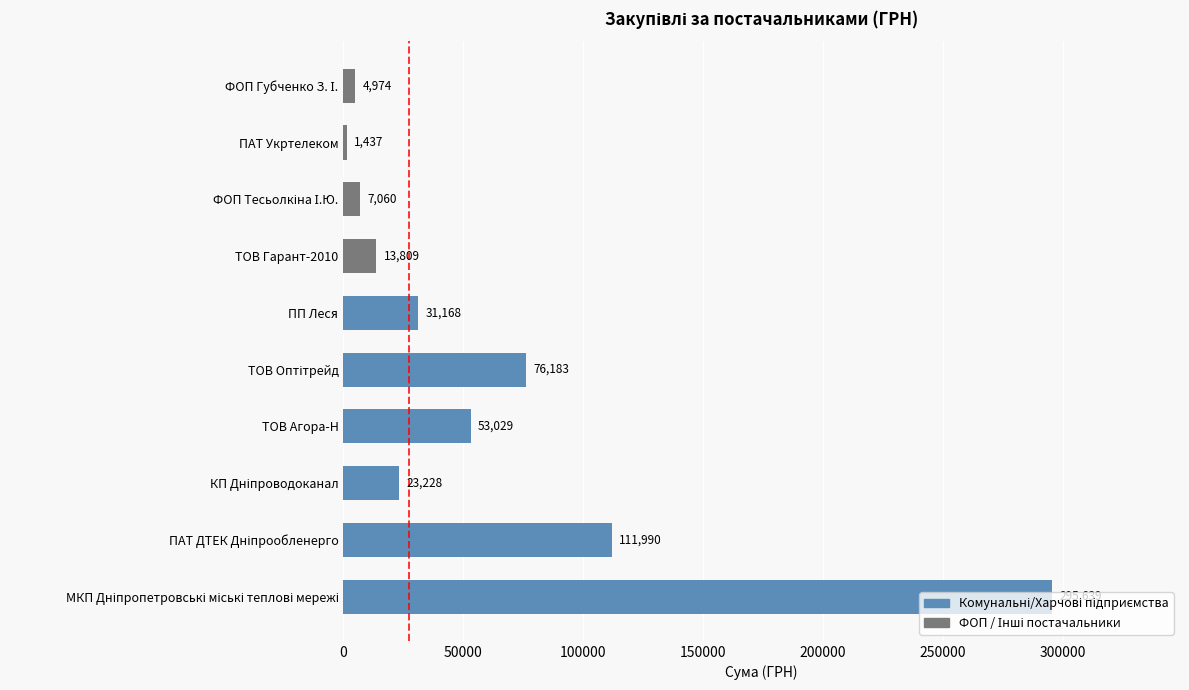

Which label corresponds to the smallest value in the chart?

ПАТ Укртелеком